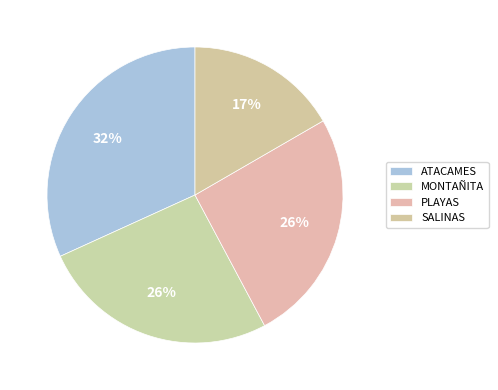

Count the number of slices in the pie.

4